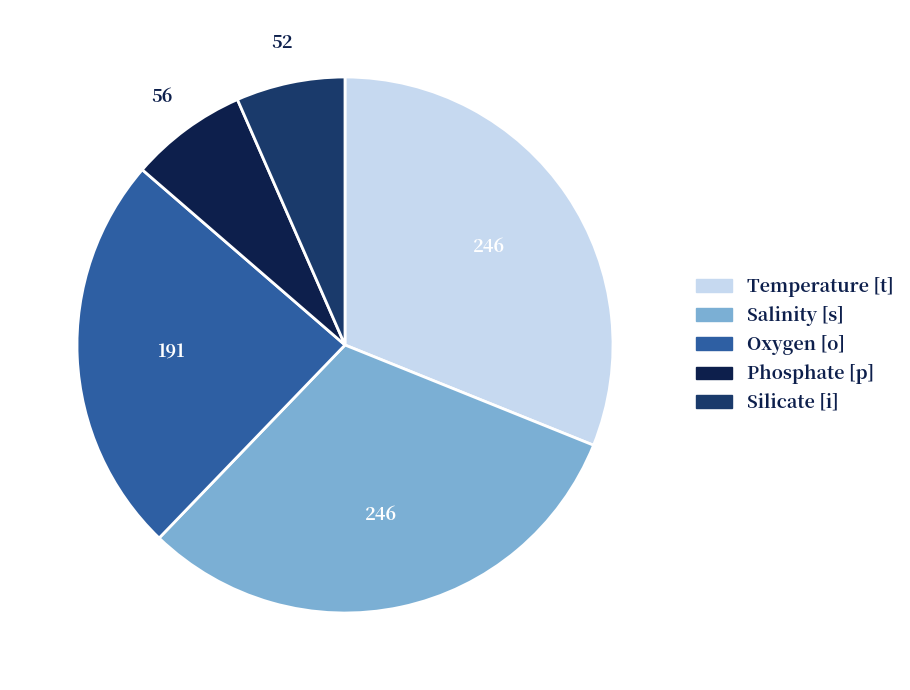

Is it true that Oxygen [o] is 35% of the pie?

False